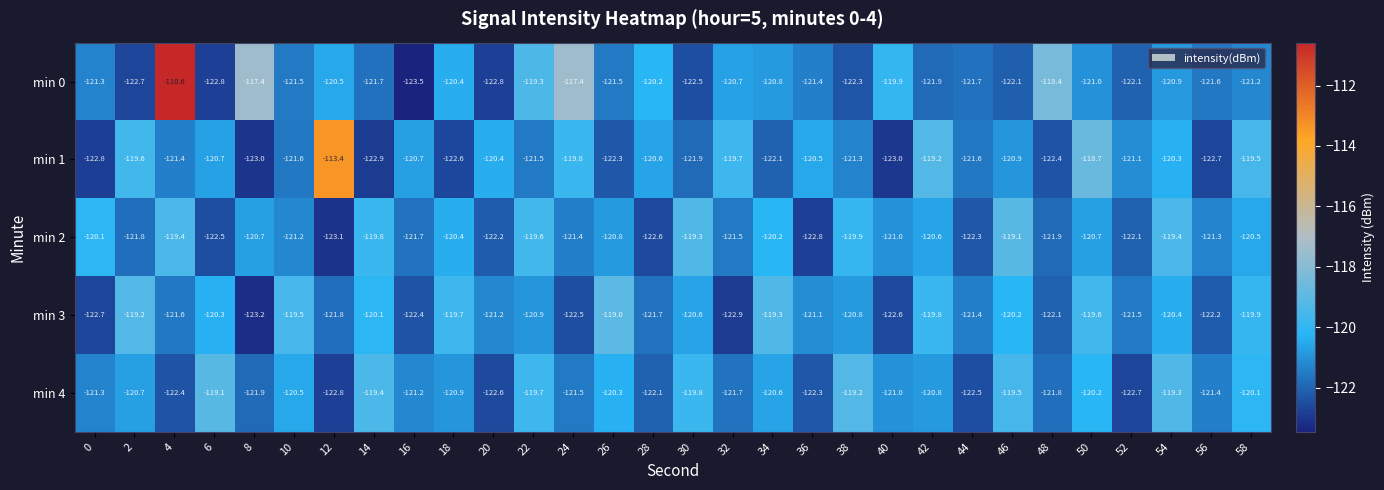

What is the spread (max minus min) of values at 2?

3.5